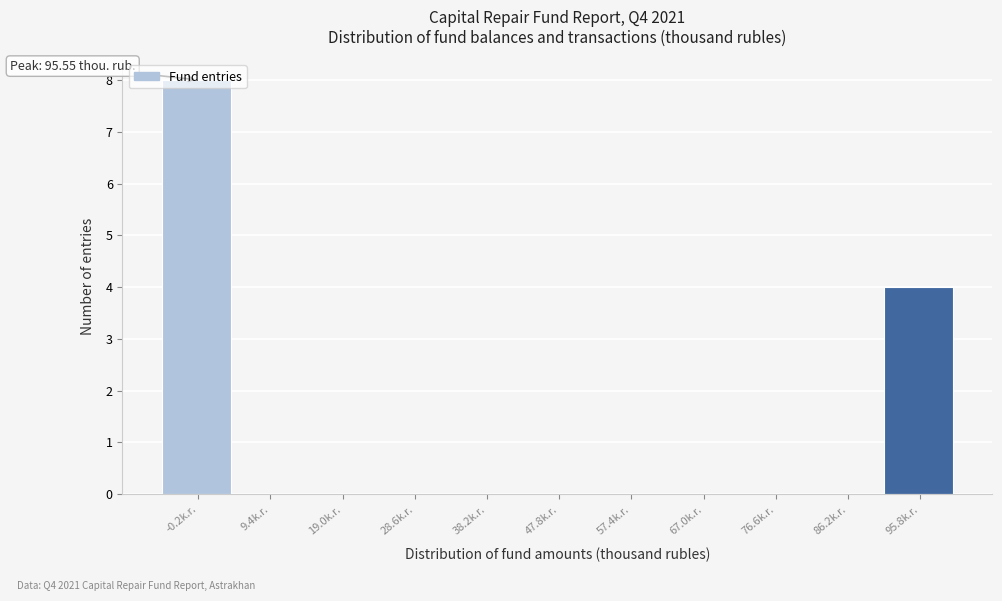

Over which range of the x-axis is the bar tallest?

-5 to 5